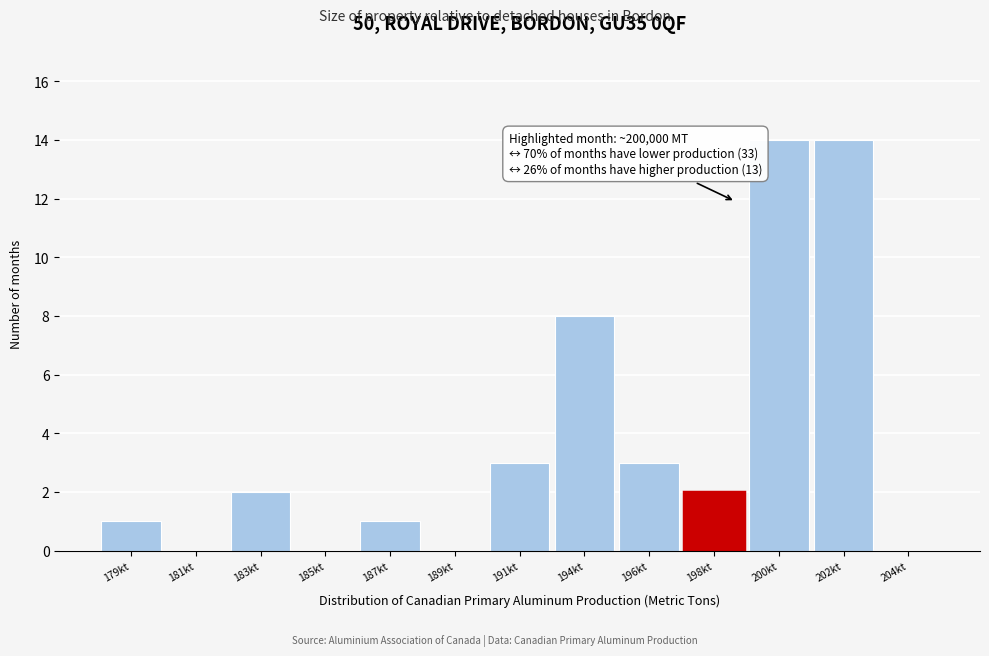

Reading left to right, transcribe all the data shown in this chart.

179kt=1	181kt=0	183kt=2	185kt=0	187kt=1	189kt=0	191kt=3	194kt=8	196kt=3	198kt=2	200kt=14	202kt=14	204kt=0